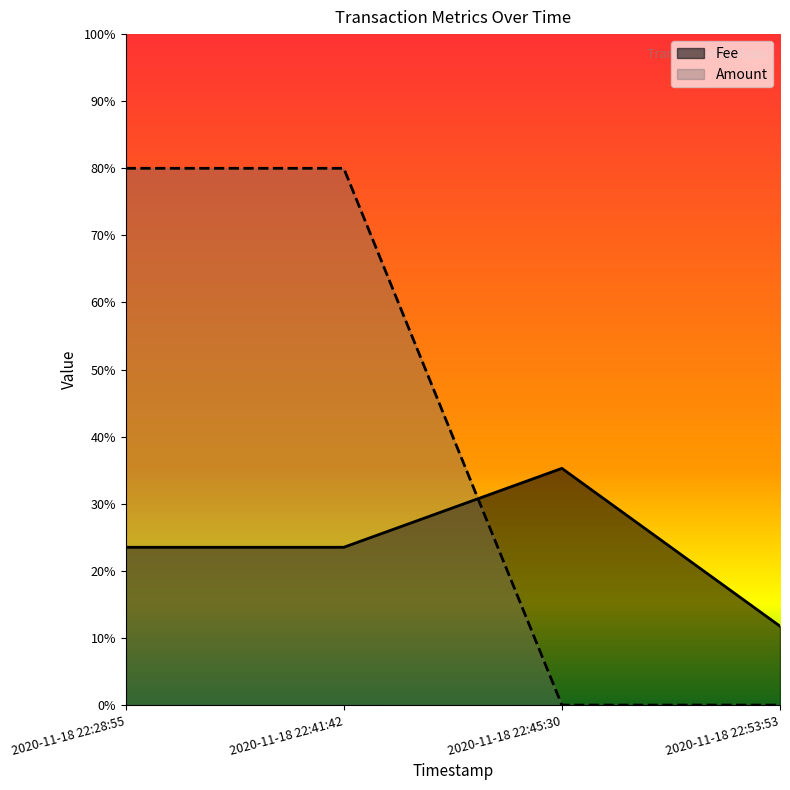

How many data points in Amount are above 0?

2